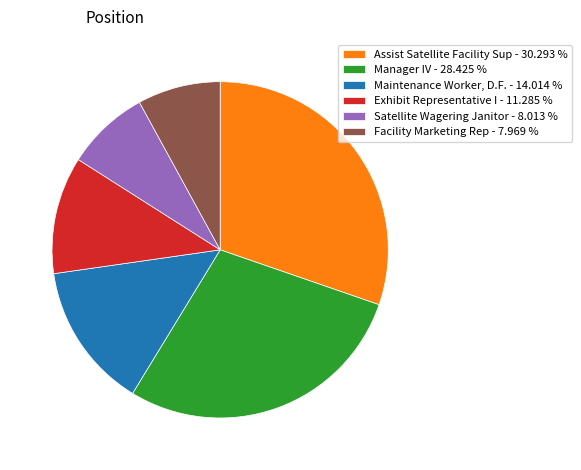

Does Exhibit Representative I represent more than half of the total?

No